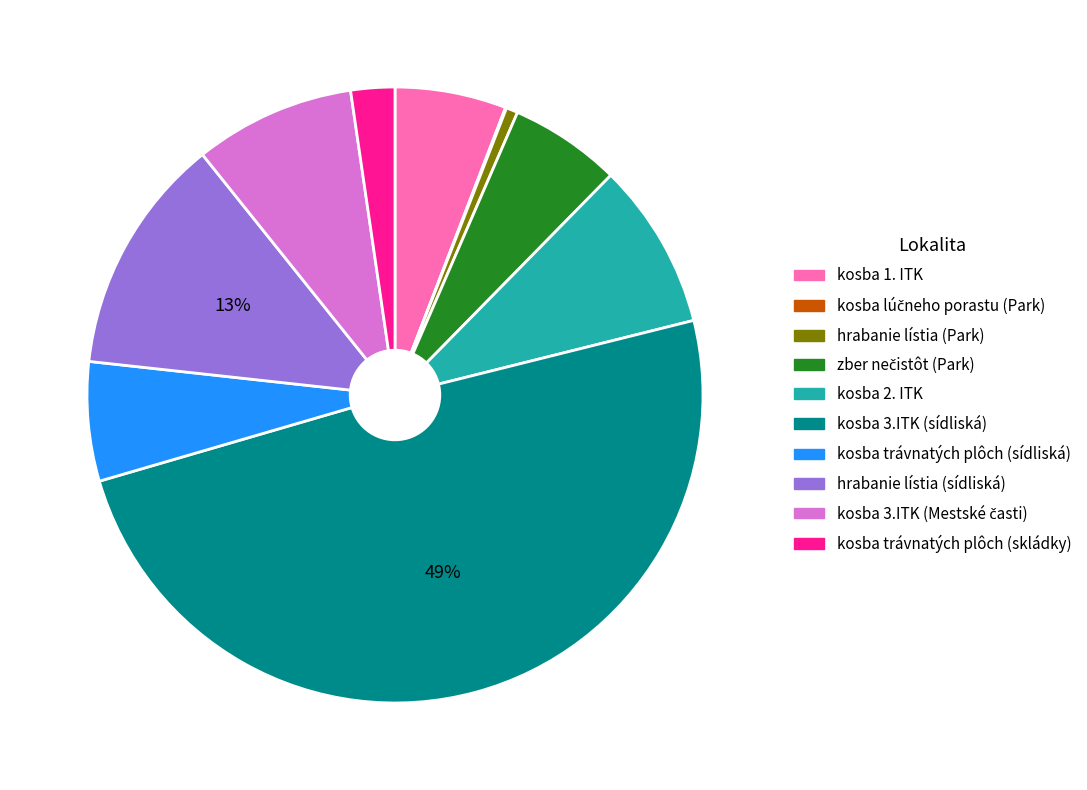

What is the largest slice in the pie chart?

kosba 3.ITK (sídliská)